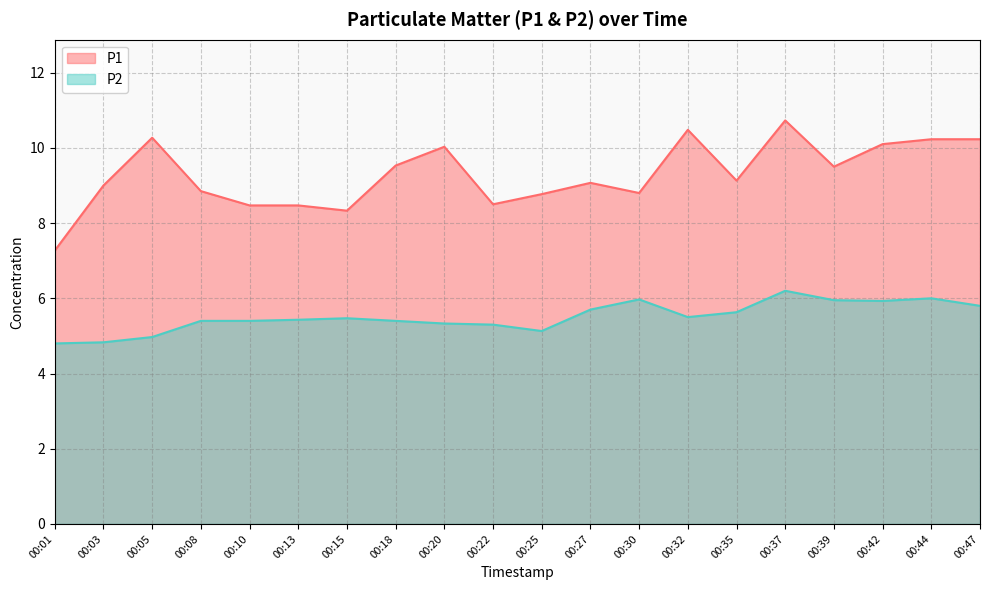

How many data points does each series have?

20